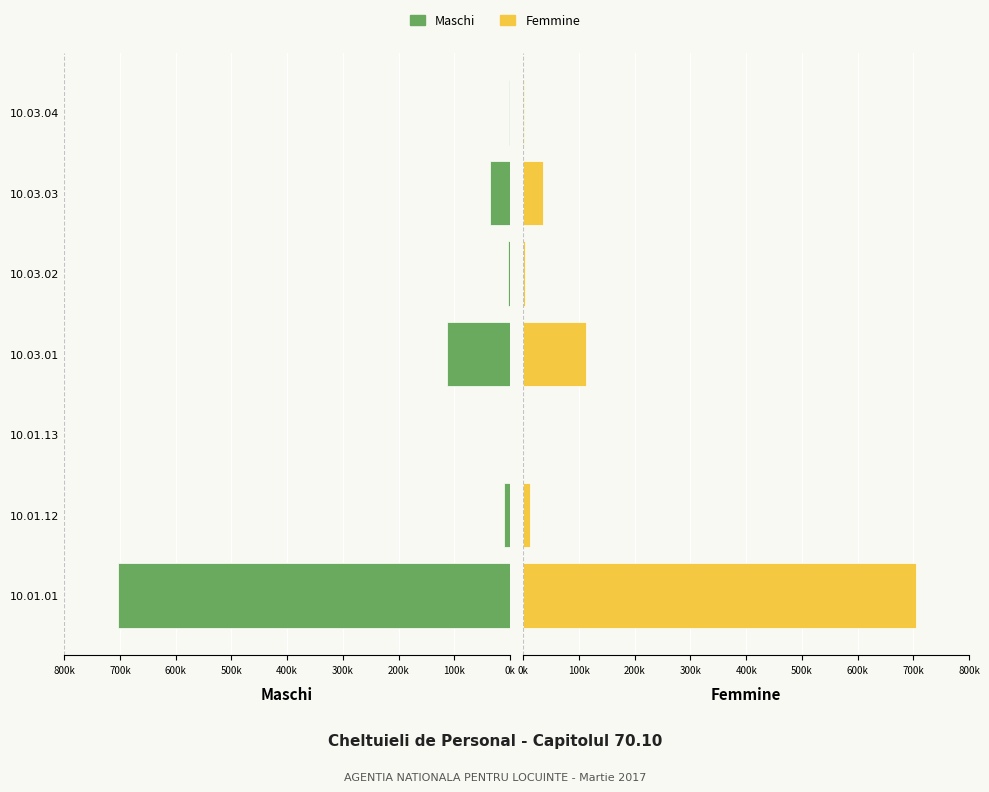

What is the maximum value shown in the chart?

703874